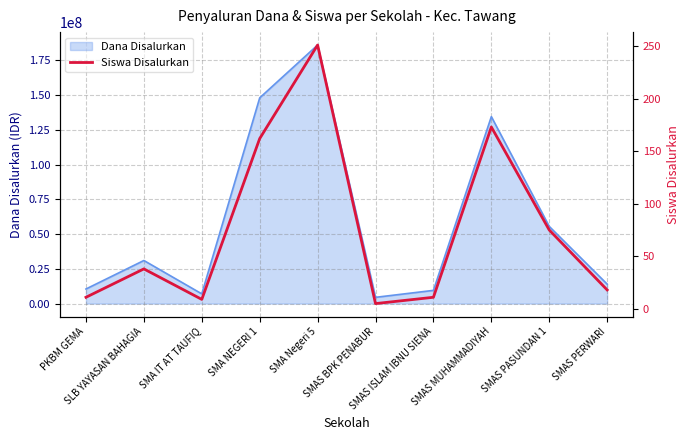

What is the lowest value of the Dana Disalurkan series?

4500000